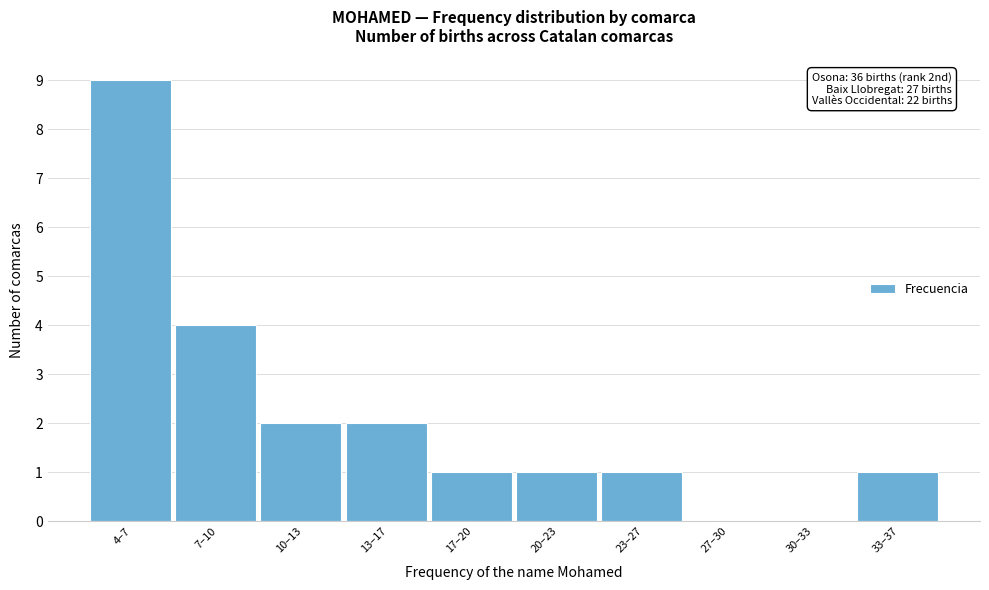

Reading left to right, list all the values displayed in this chart.

4–7=9	7–10=4	10–13=2	13–17=2	17–20=1	20–23=1	23–27=1	27–30=0	30–33=0	33–37=1